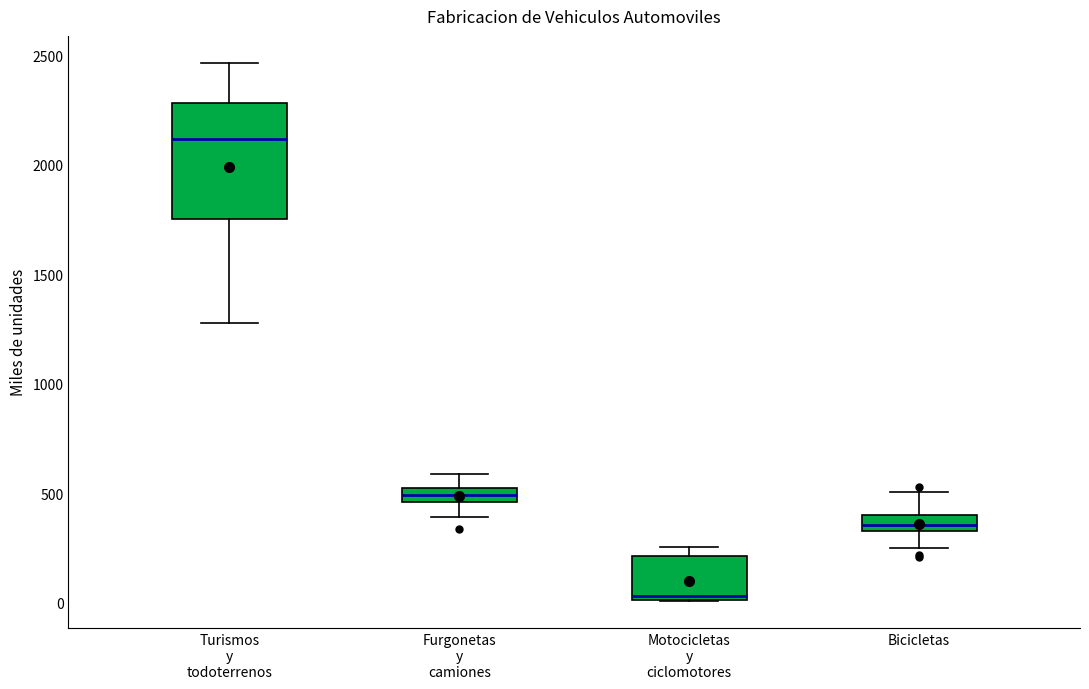

Which box's median line is the highest?

Turismos y todoterrenos